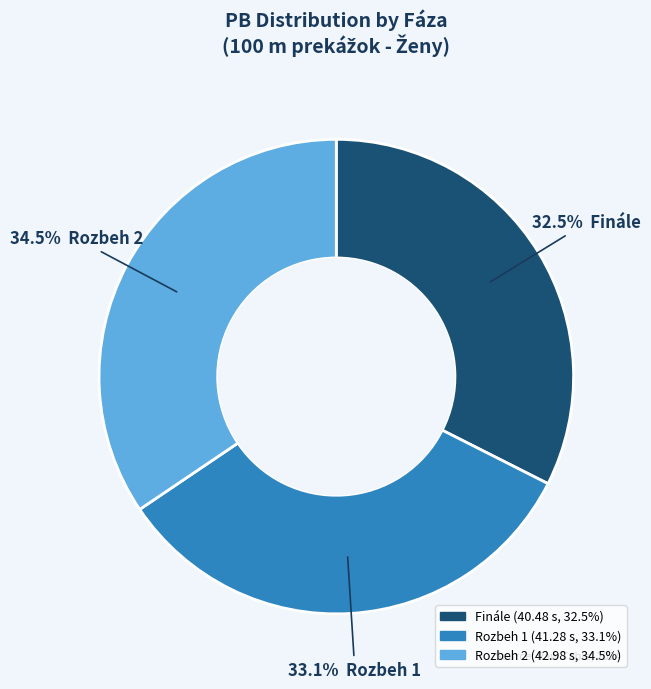

Does any single category account for the majority?

No